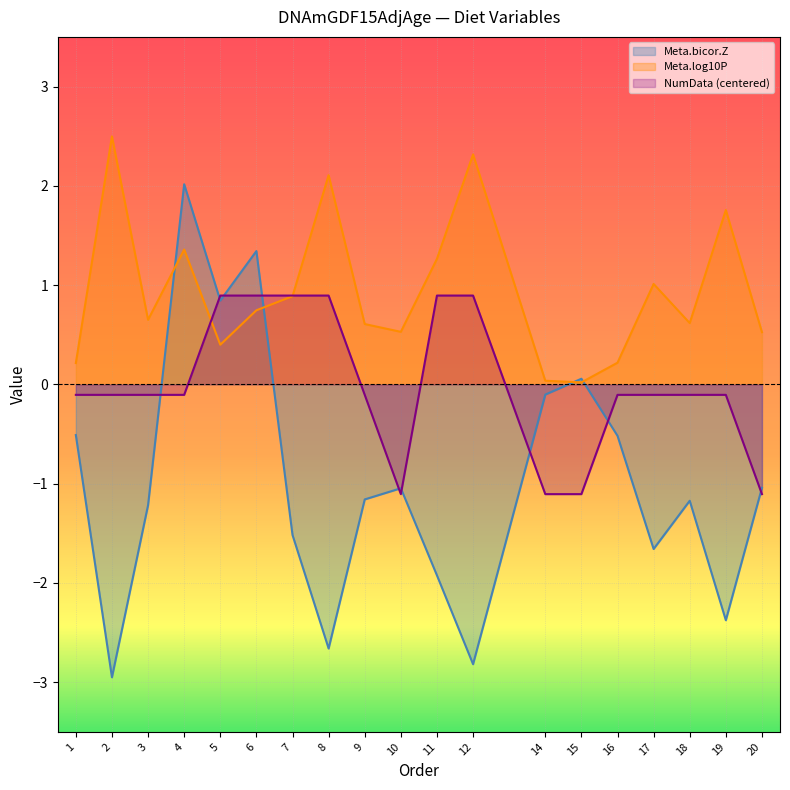

What is the difference between the second highest and minimum values in the Meta.log10P series?

2.3